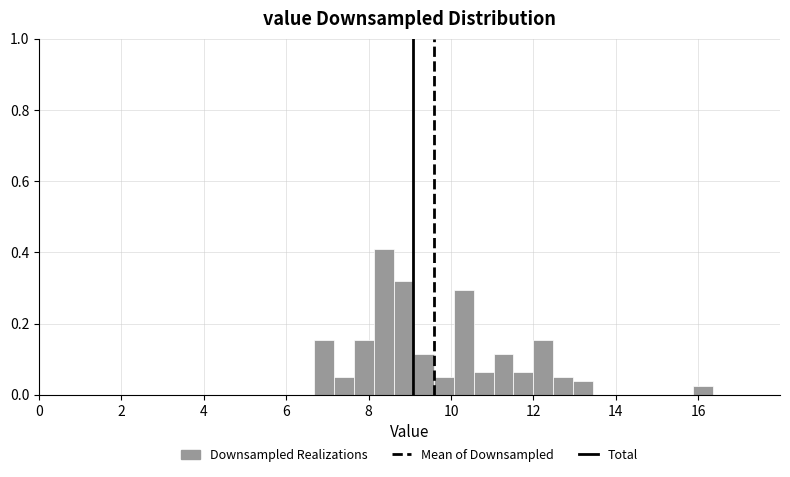

Around what value on the x-axis is the tallest bar? Give the approximate position of its centre, as read against the axis.

8.4